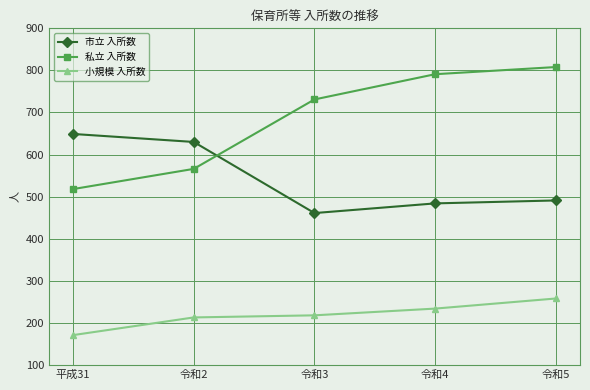

Which series changed the most between 令和2 and 令和4?

私立 入所数